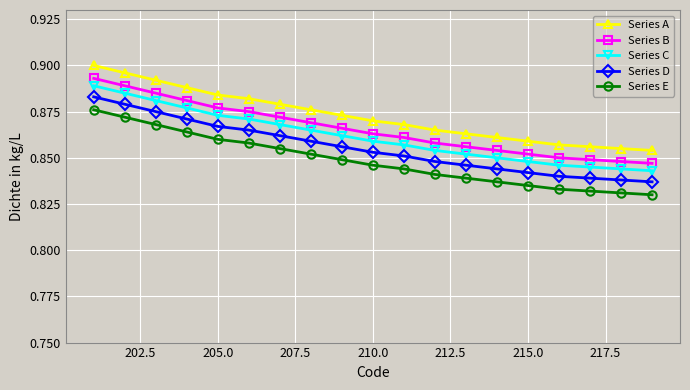

What is the sum of all Series A values?

16.6